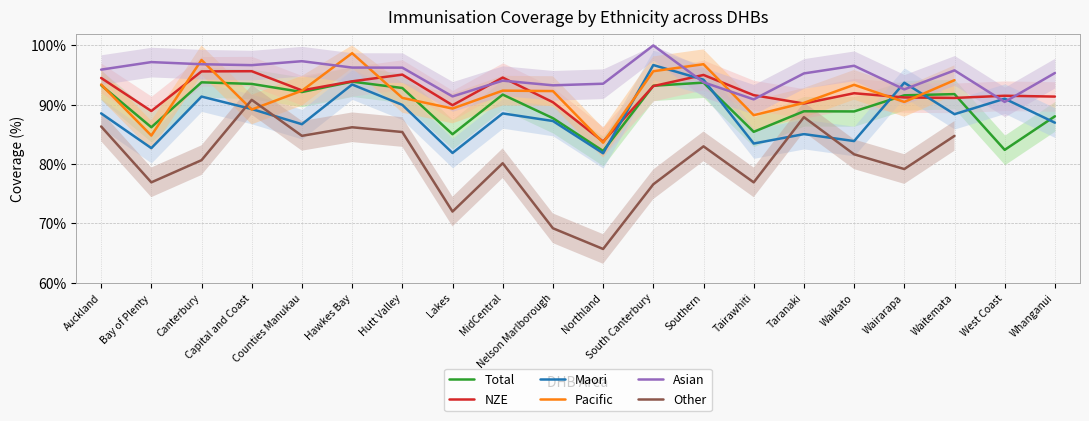

Which series has the widest spread of values?

Other